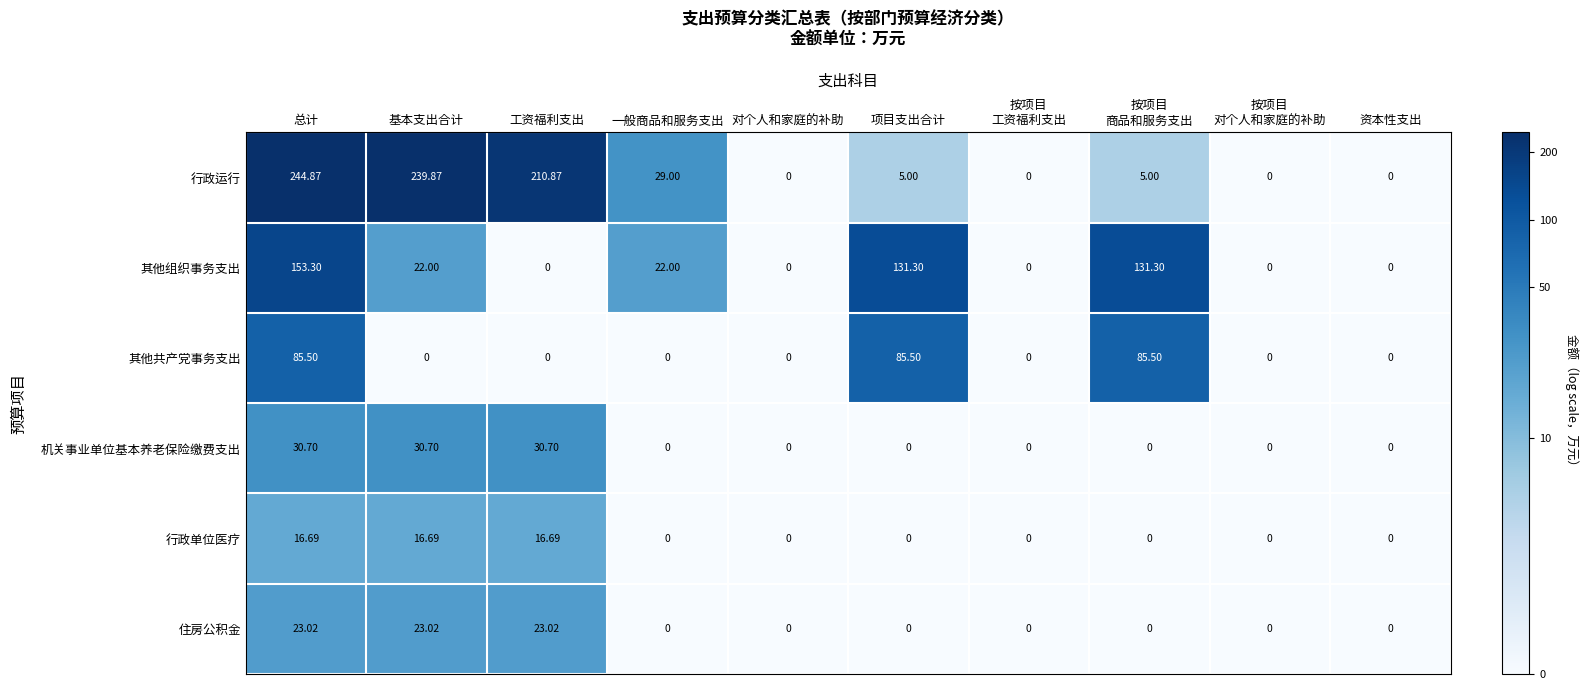

Which label corresponds to the largest value in the chart?

总计